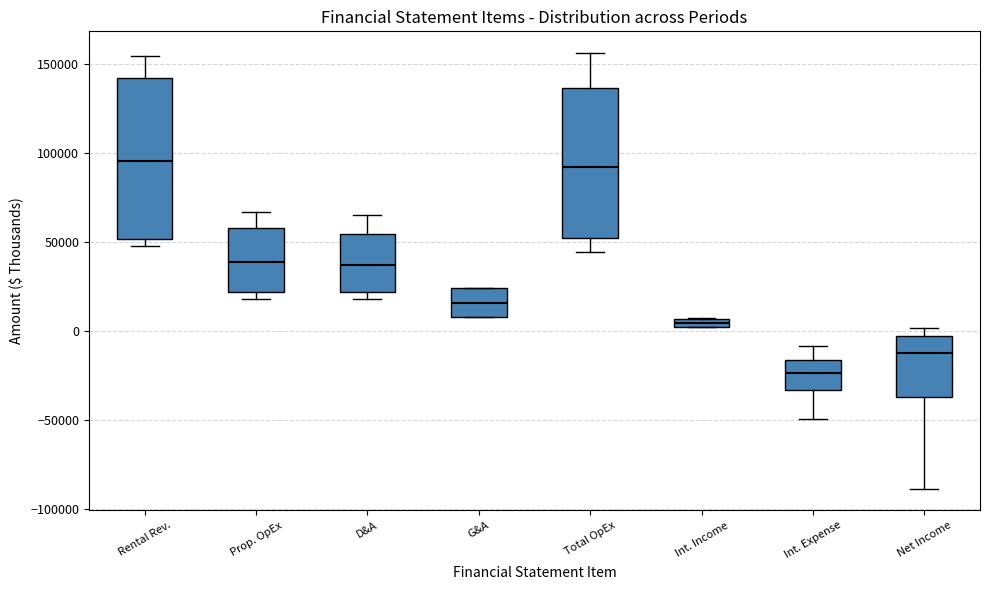

Which box has the lowest median line?

Int. Expense